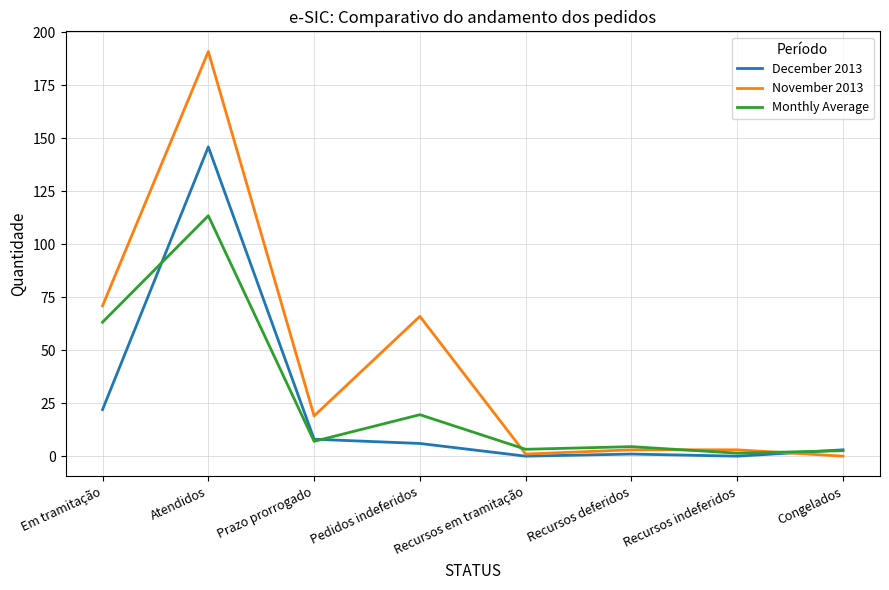

Which series has the largest total across all categories?

November 2013